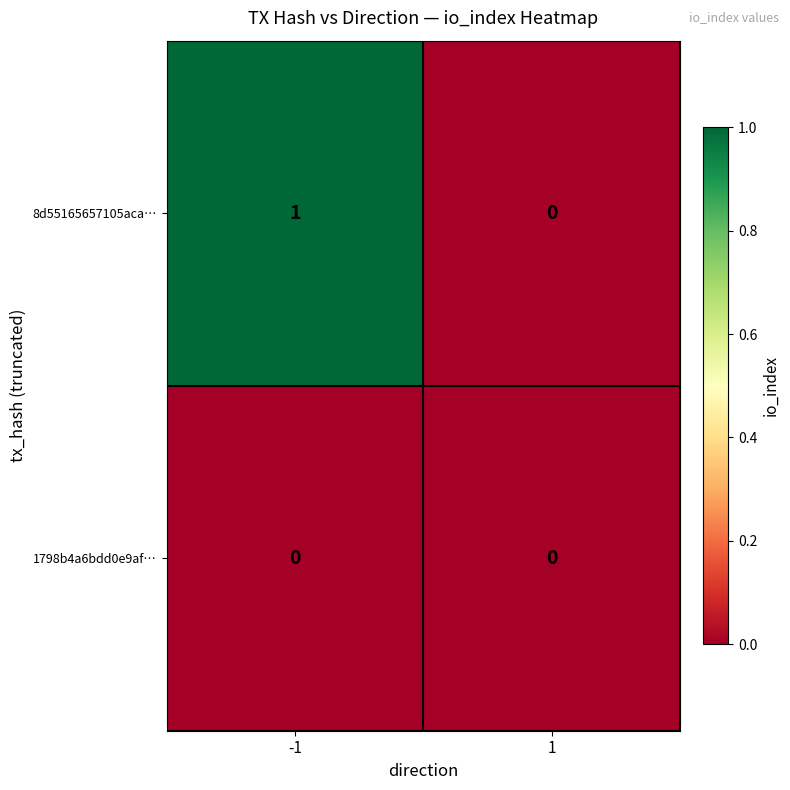

The value of 8d55165657105aca… at 1 is -1. True or false?

False